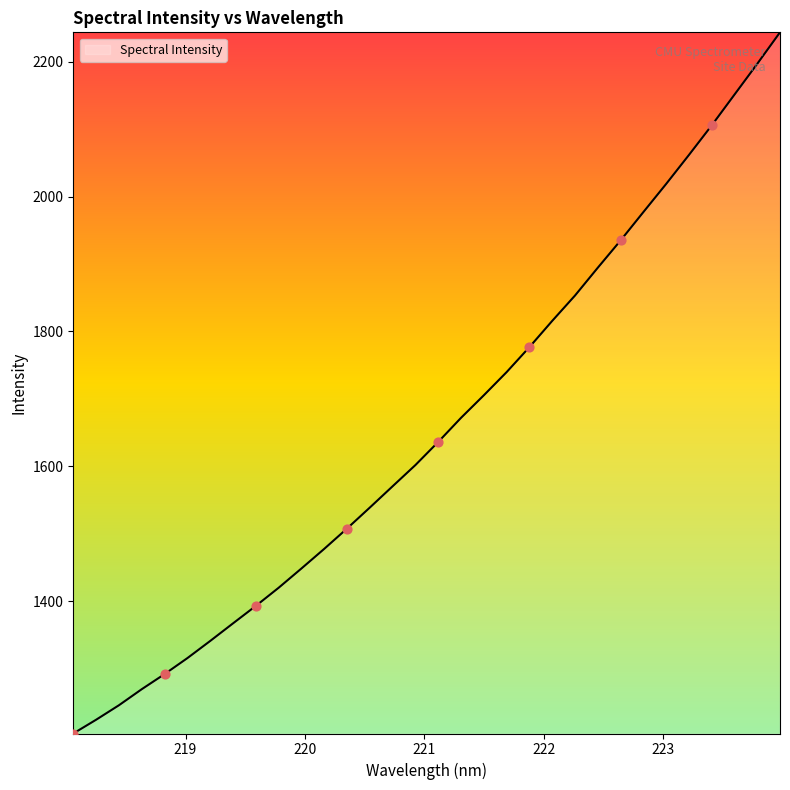

What is the difference between the maximum and minimum values?

1040.3